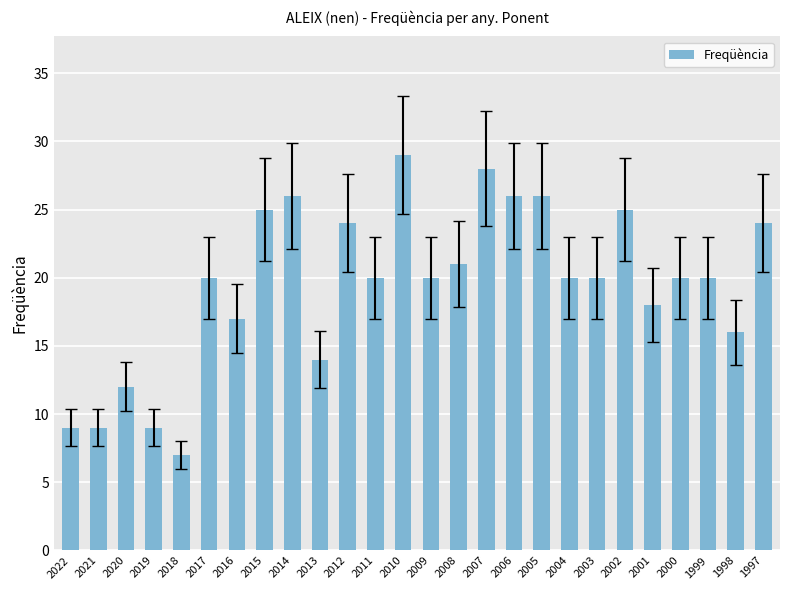

What is the difference between the second highest and second lowest values?

19